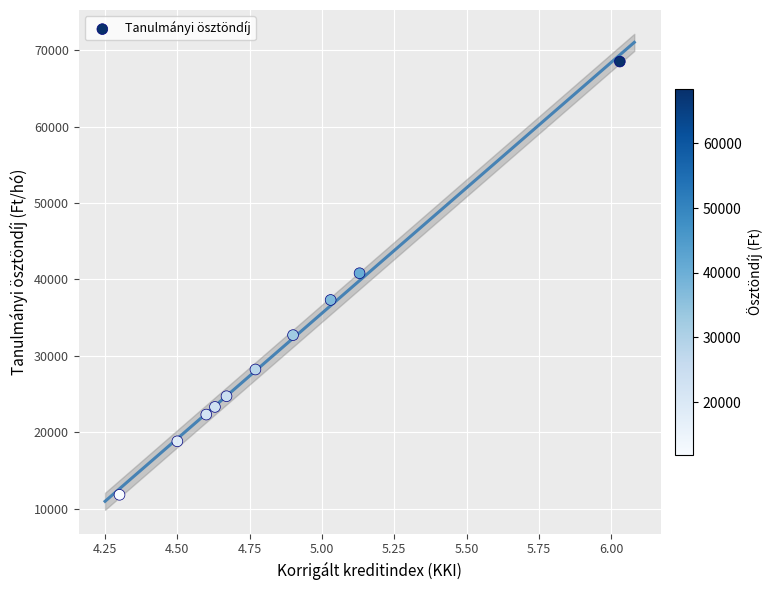

What is the range of Y values (max minus min)?

56700